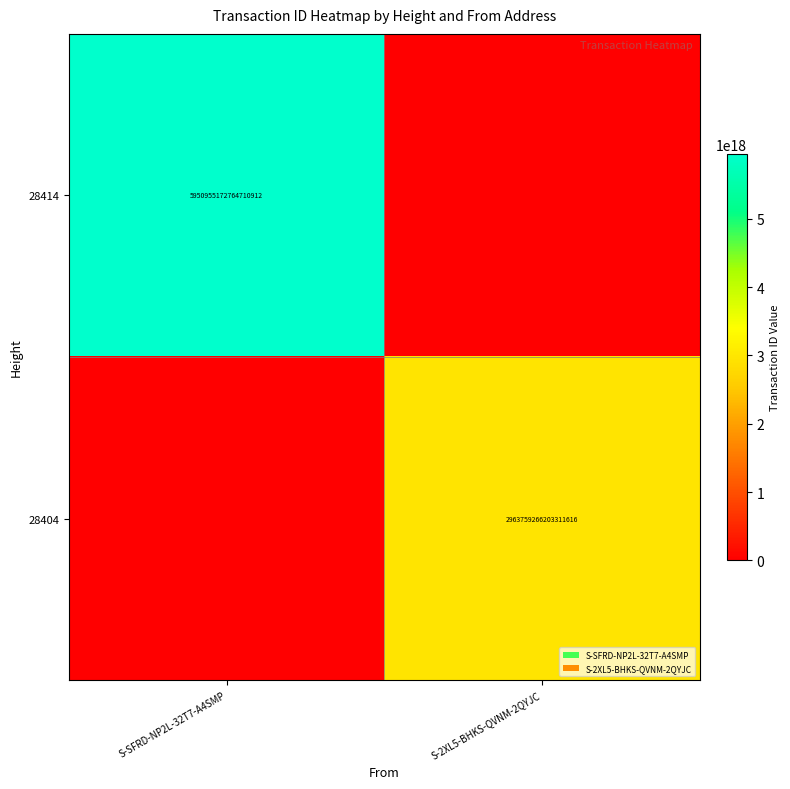

The 28404 series shows 5063761273977516032 at S-2XL5-BHKS-QVNM-2QYJC. True or false?

False